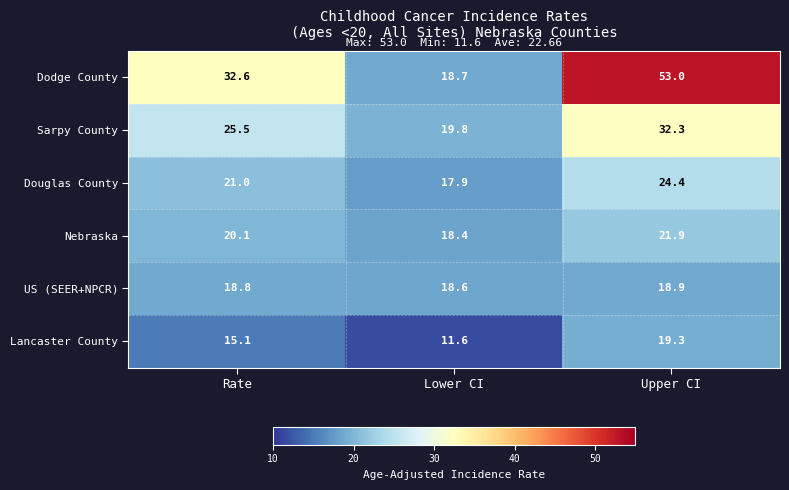

Rank the categories by Sarpy County value from lowest to highest.

Lower CI, Rate, Upper CI